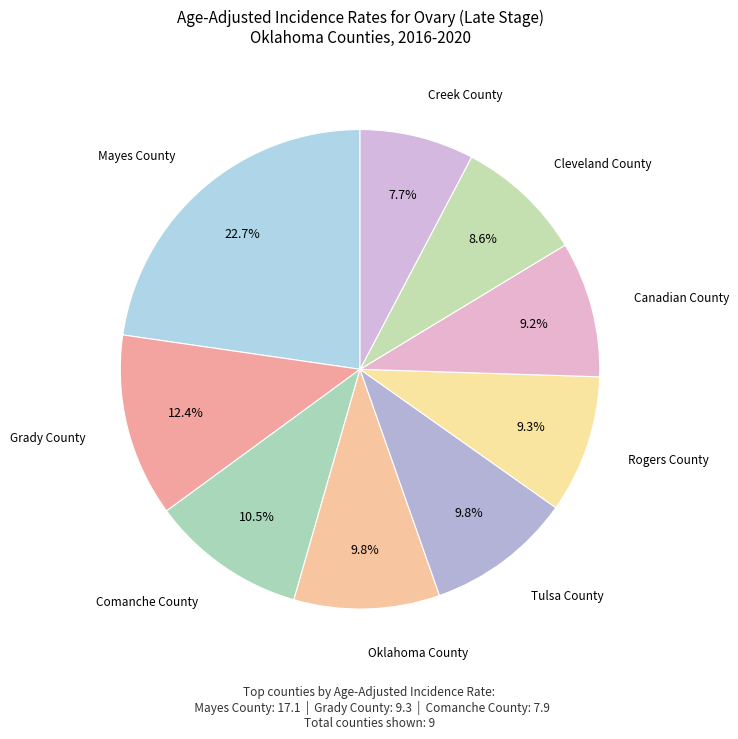

The Oklahoma County slice represents 4% of the pie. True or false?

False